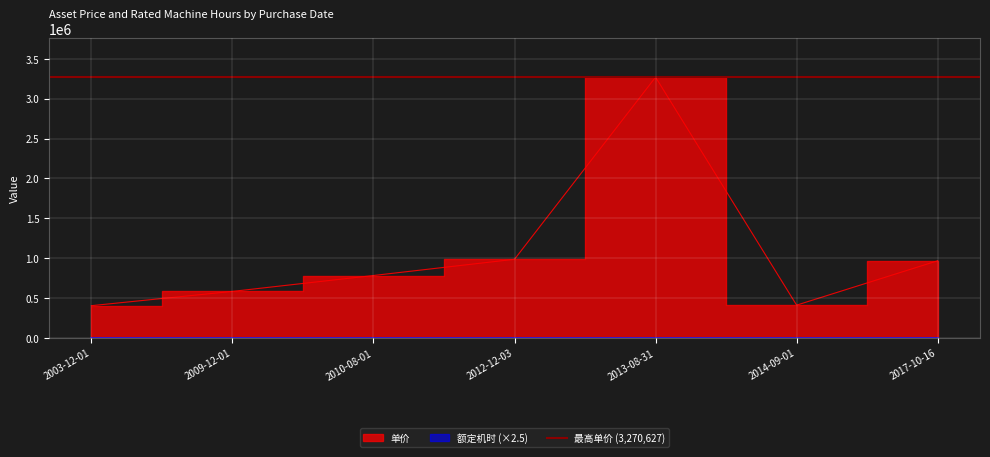

List the labels in order of value, smallest first.

2003-12-01, 2014-09-01, 2009-12-01, 2010-08-01, 2017-10-16, 2012-12-03, 2013-08-31